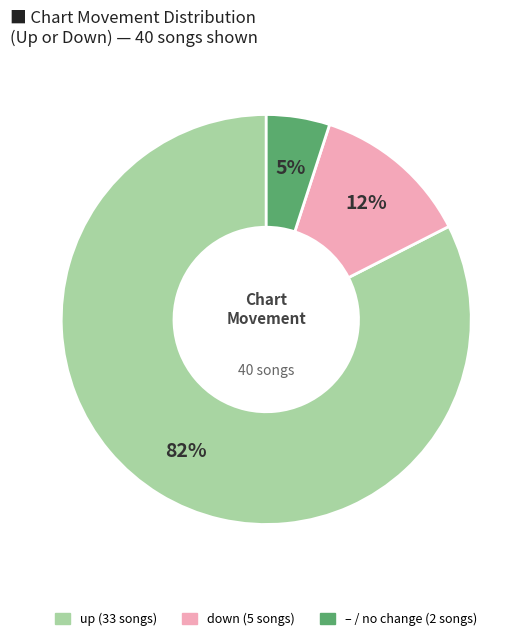

To the nearest percent, what is the average slice percentage?

33%